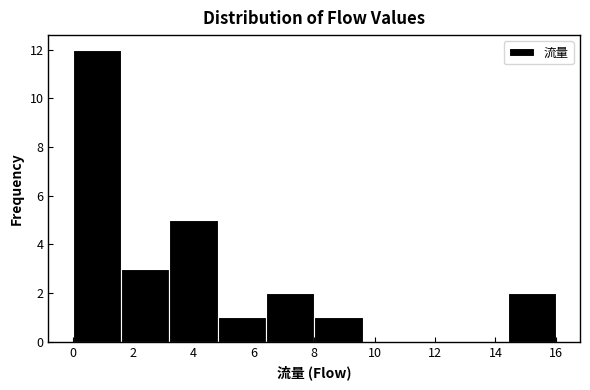

Reading left to right, list every bar in this chart as the range it spans on the x-axis followed by its height. The values are not printed on the chart, so give them approximately, as read against the axis.

0.0 to 1.6: 12
1.6 to 3.2: 3
3.2 to 4.8: 5
4.8 to 6.4: 1
6.4 to 8.0: 2
8.0 to 9.6: 1
9.6 to 11.2: 0
11.2 to 12.8: 0
12.8 to 14.4: 0
14.4 to 16.0: 2